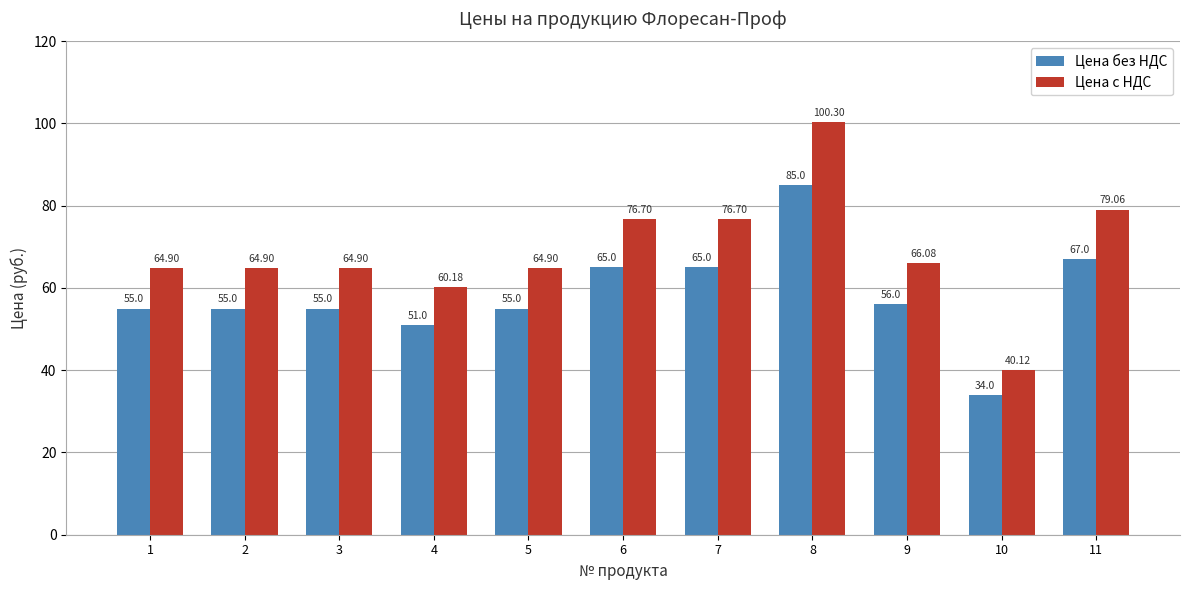

What is the total value across all series at 3?

119.9